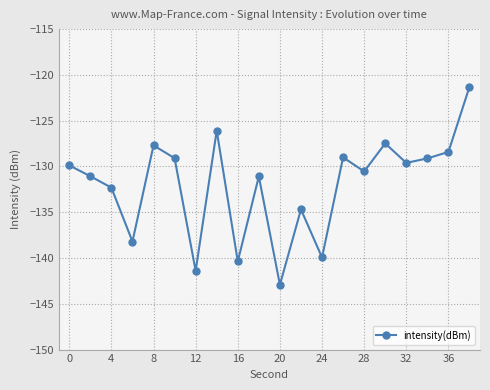

What is the smallest value displayed?

-142.9